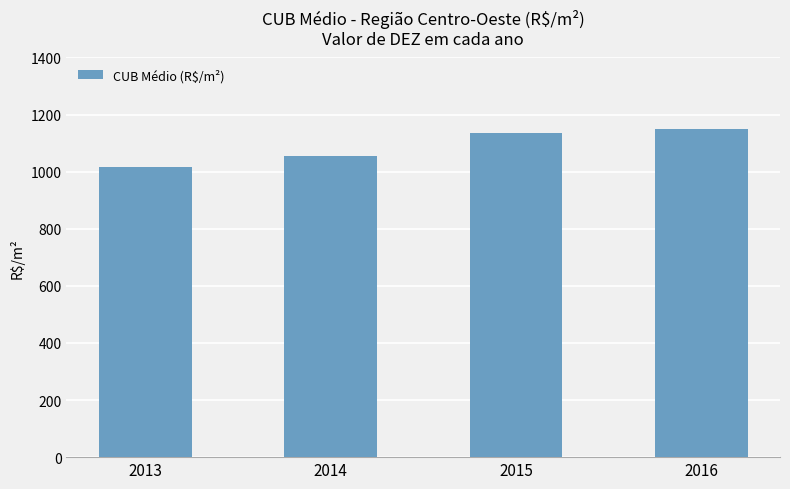

What is the difference between the maximum and minimum values?

133.4